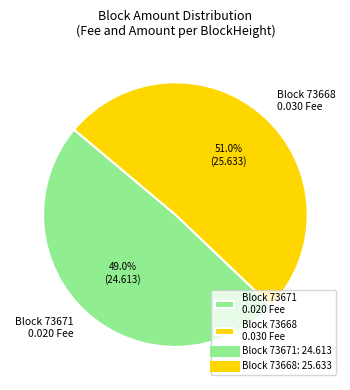

What is the ratio of the value at Block 73668 0.030 Fee to the value at Block 73671 0.020 Fee?

1.0